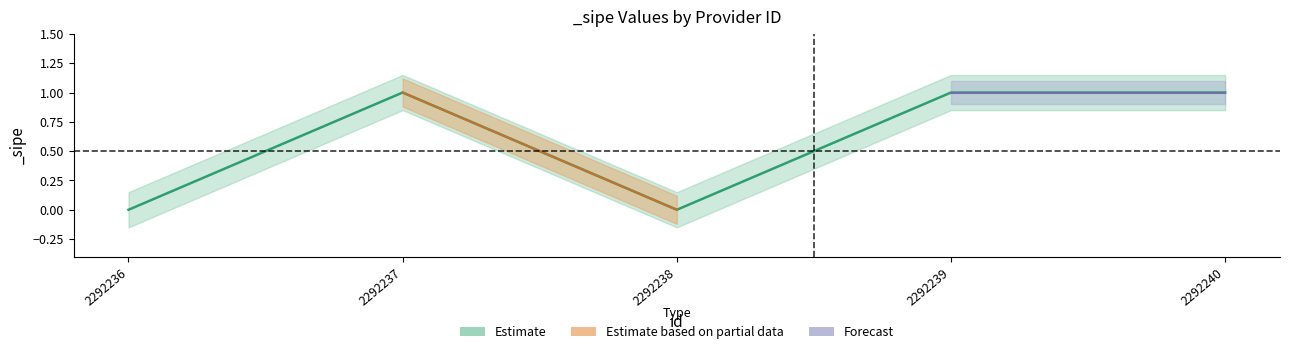

True or false: Estimate_upper and Estimate_lower intersect in this chart.

False